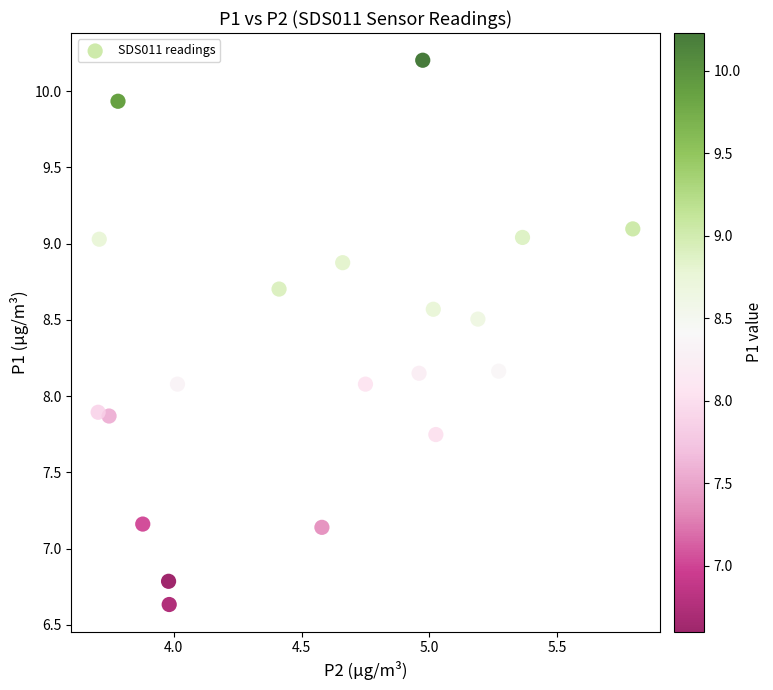

What is the range of Y values (max minus min)?

3.6